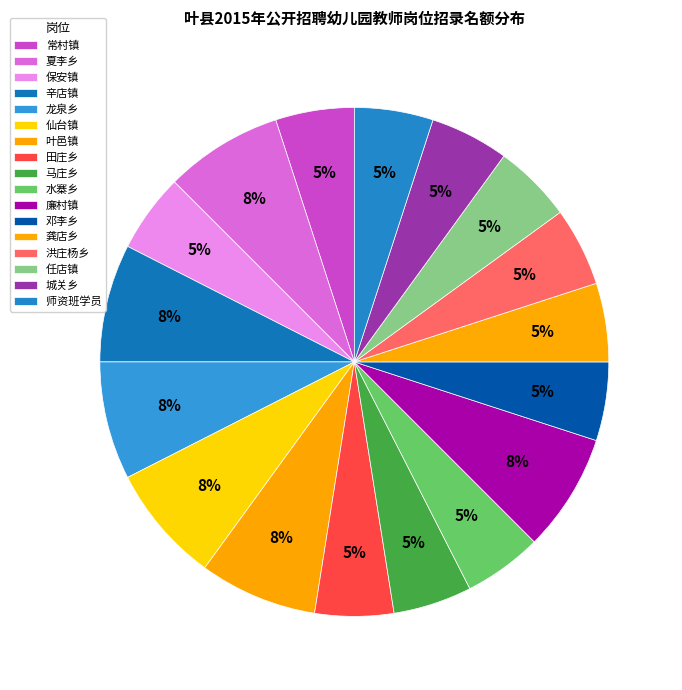

Is the sum of 夏李乡 and 廉村镇 greater than half?

No